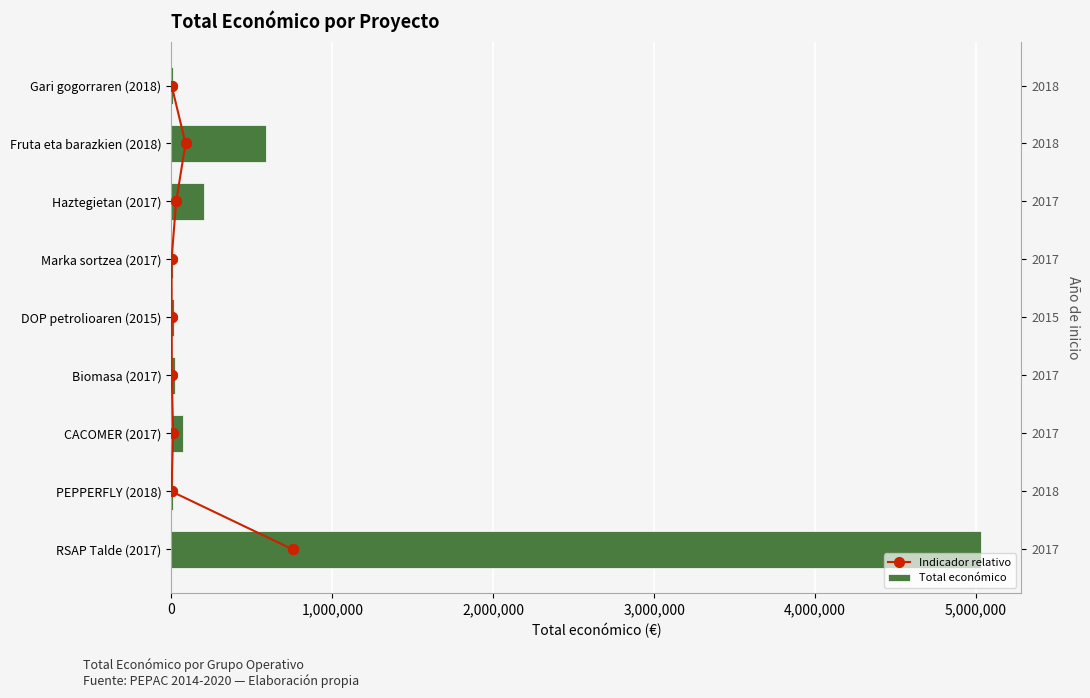

Which series contains the highest Y value?

Total económico